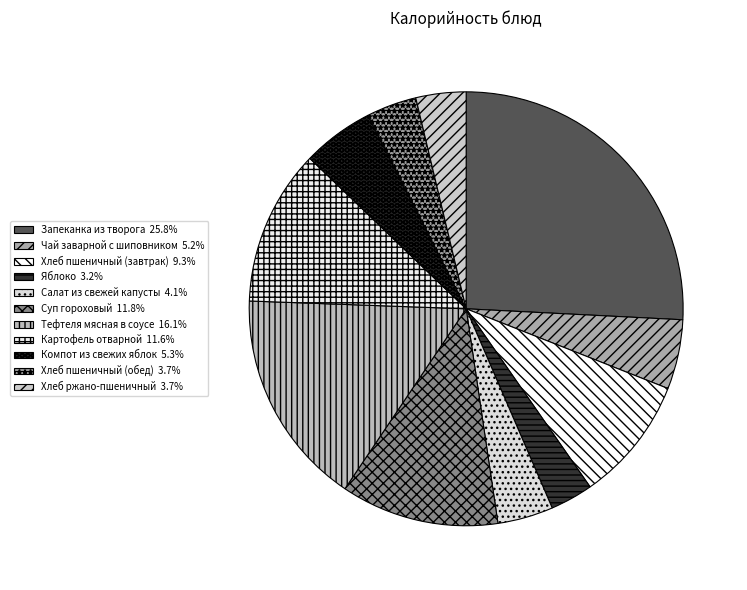

Which category has the biggest portion of the pie?

Запеканка из творога